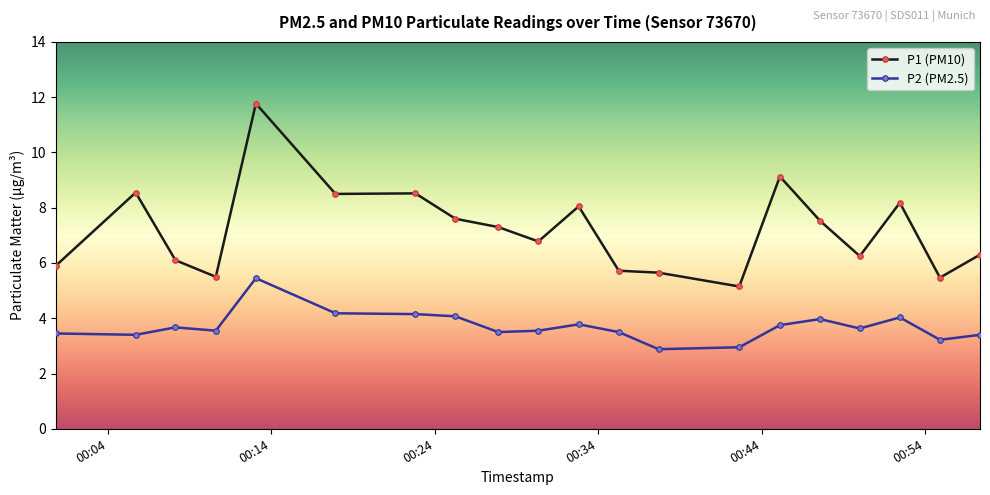

List the series in order of their overall mean, highest first.

P1 (PM10), P2 (PM2.5)